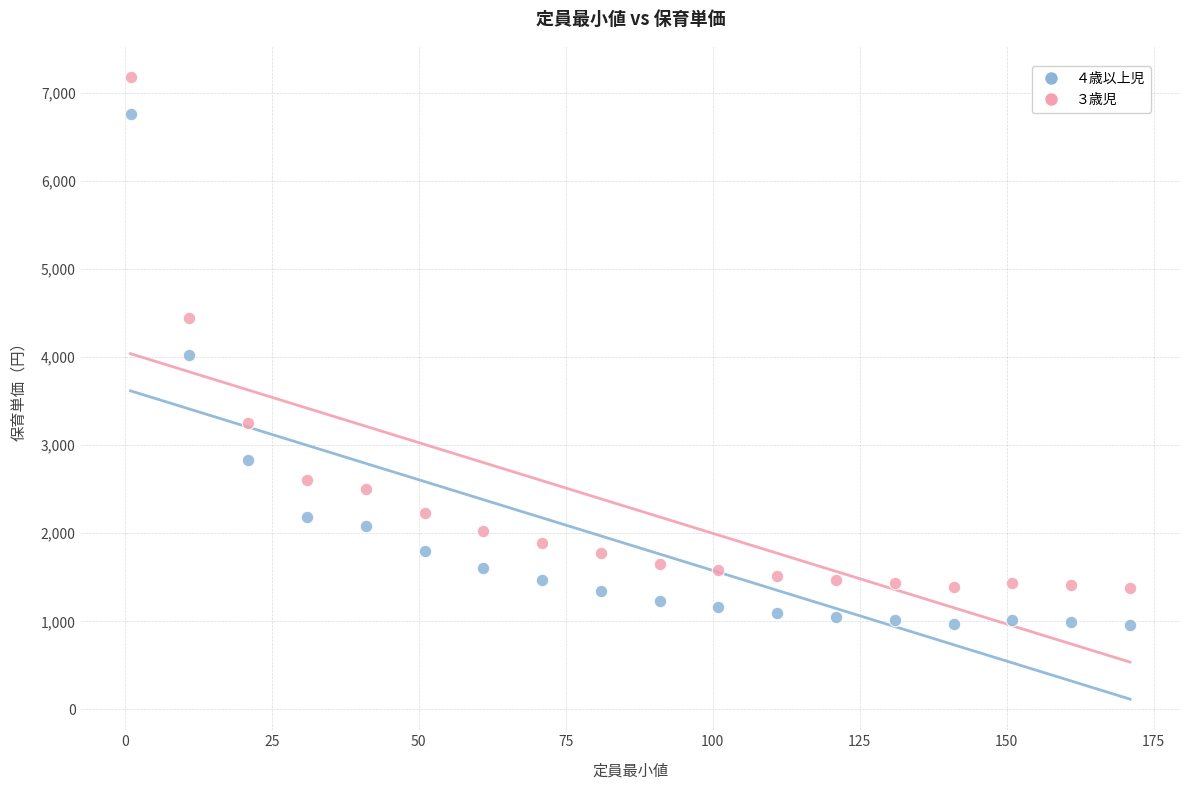

Which series reaches the minimum Y coordinate?

４歳以上児